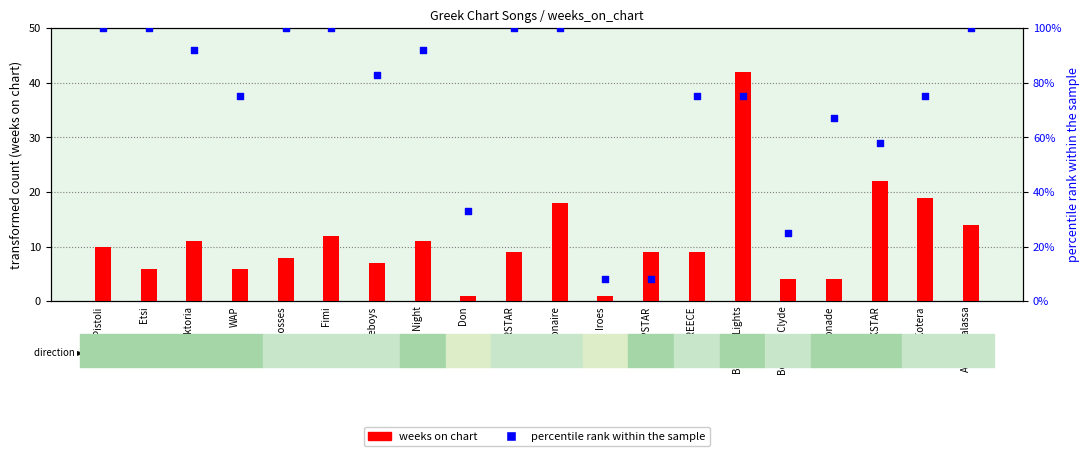

Is the value of weeks on chart at WAP greater than the value of percentile rank within the sample at Agria Thalassa?

No